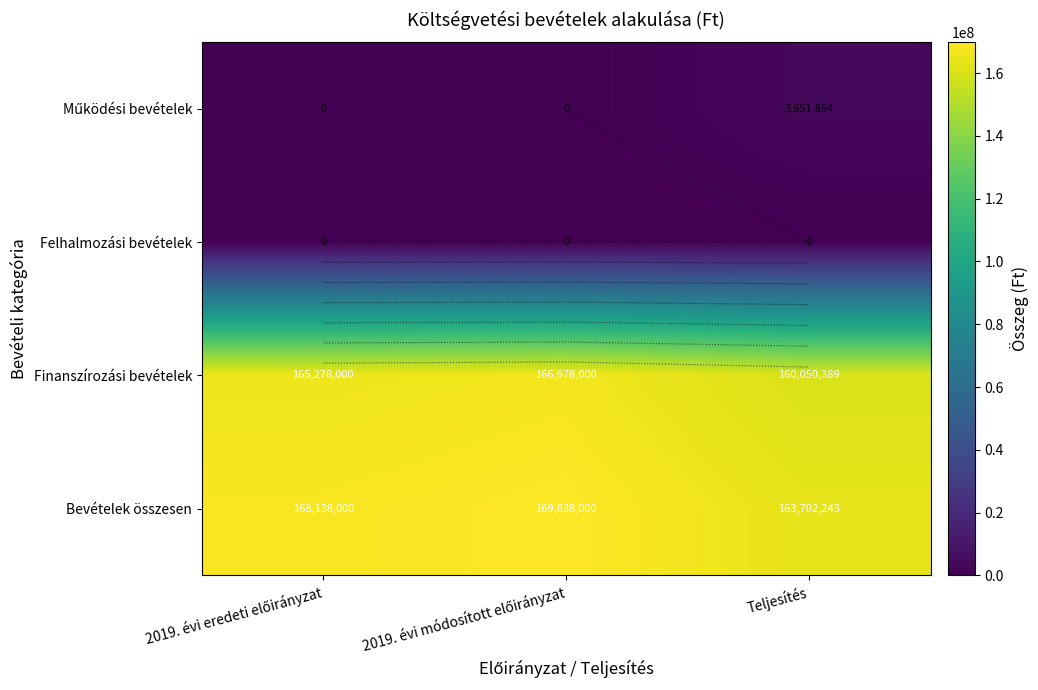

Between 2019. évi eredeti előirányzat and 2019. évi módosított előirányzat, which is larger?

2019. évi eredeti előirányzat